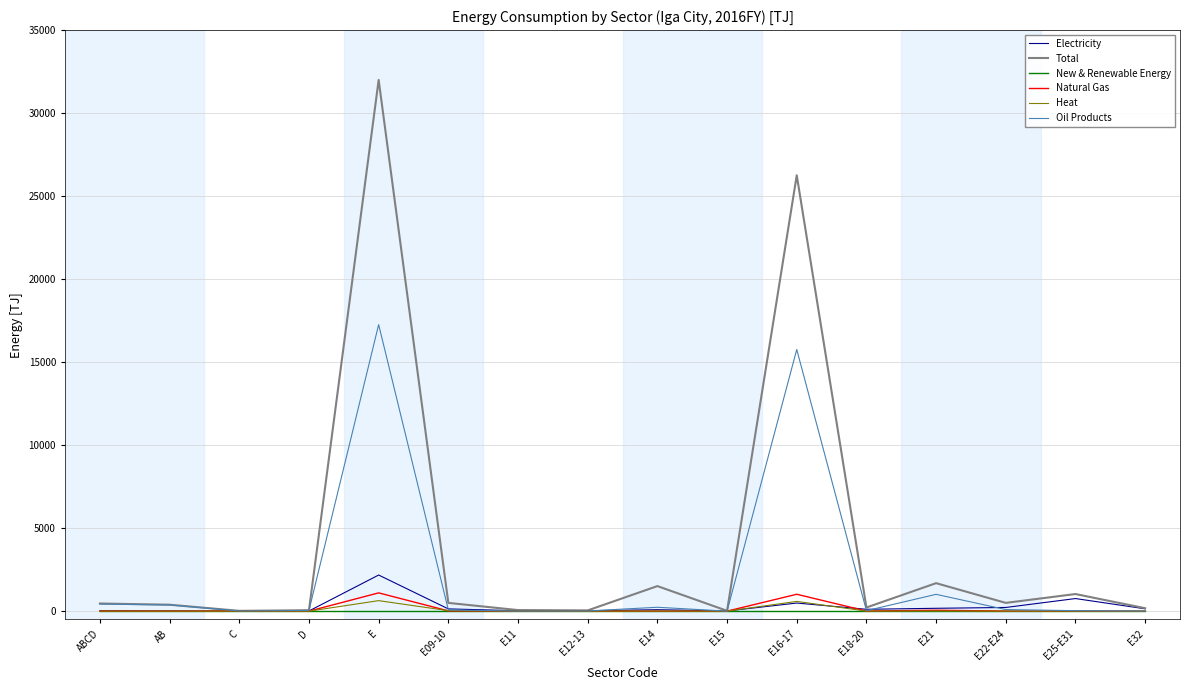

What is the total value across all series at E22-E24?

819.0